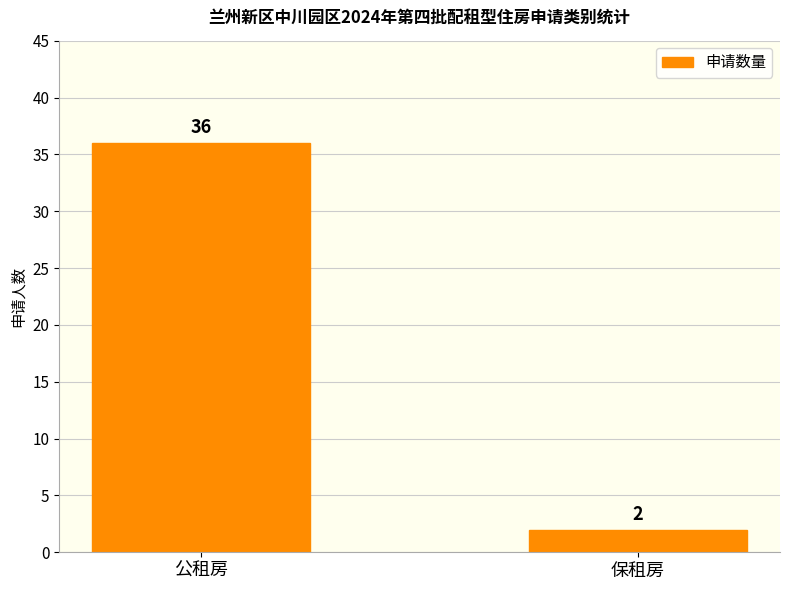

What is the label of the 2nd bar from the right?

公租房